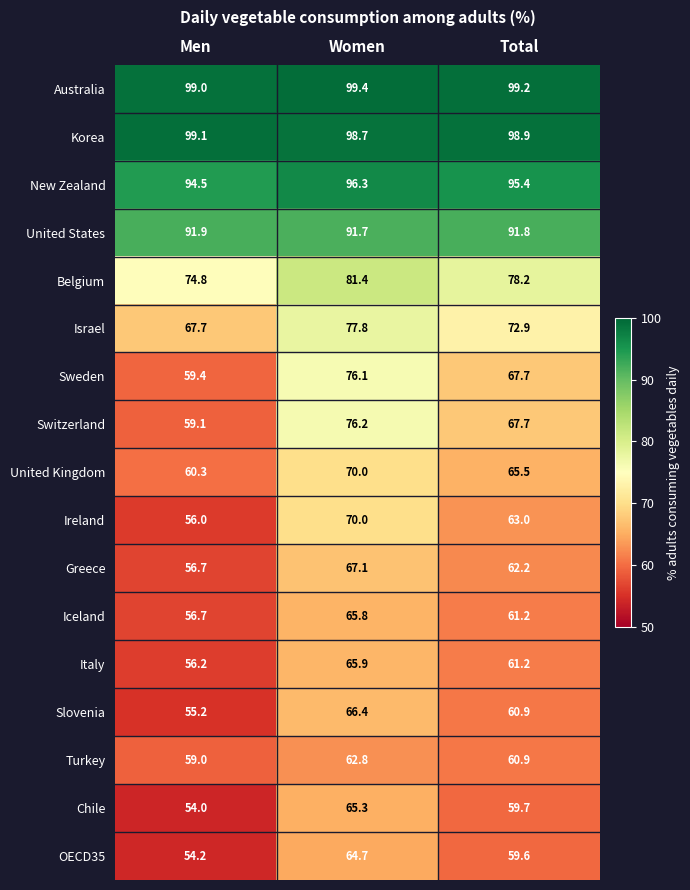

How many values in the OECD35 series are below 59?

1